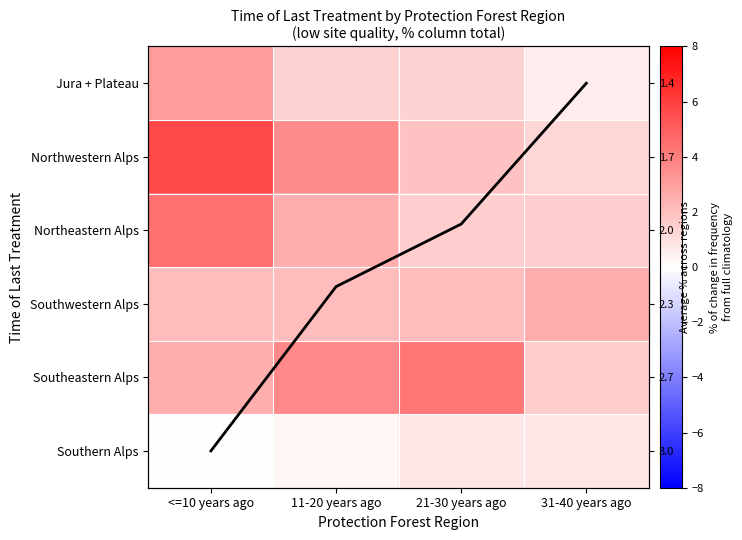

Which series has the largest total across all categories?

Northwestern Alps